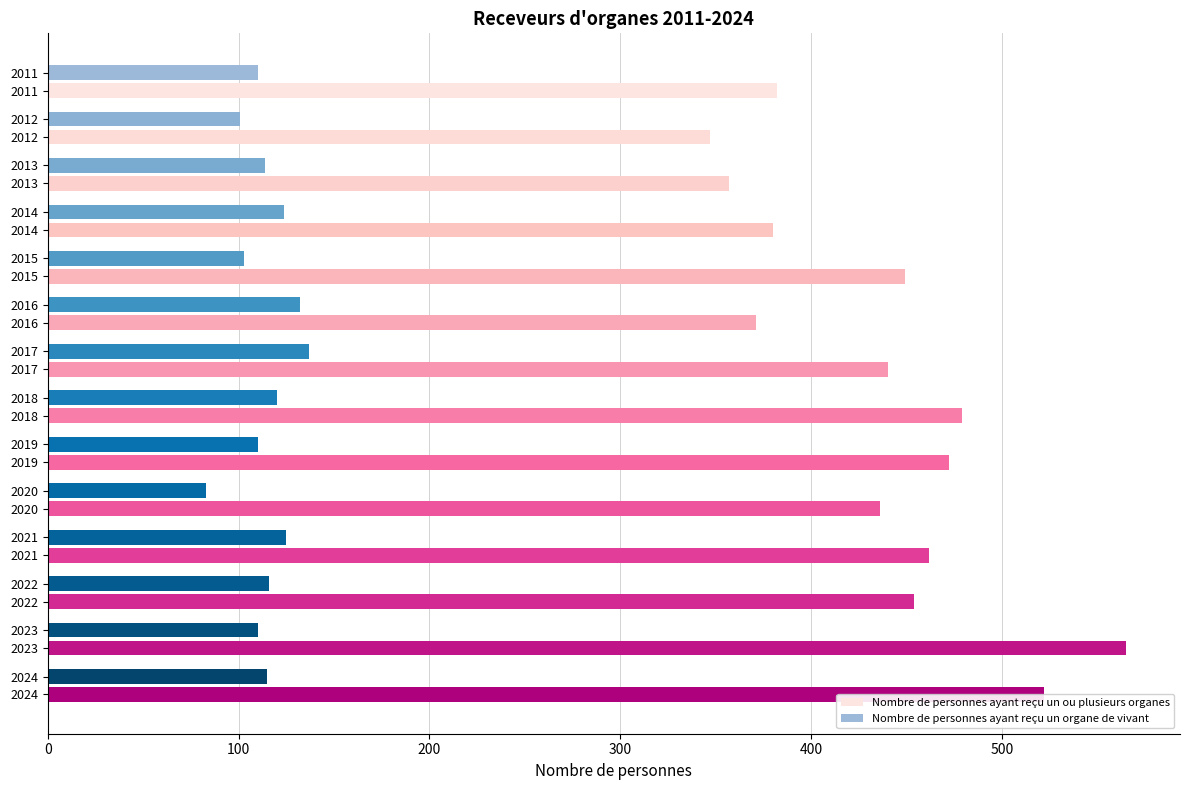

Is it true that Nombre de personnes ayant reçu un organe de vivant equals 199 at 2014?

False